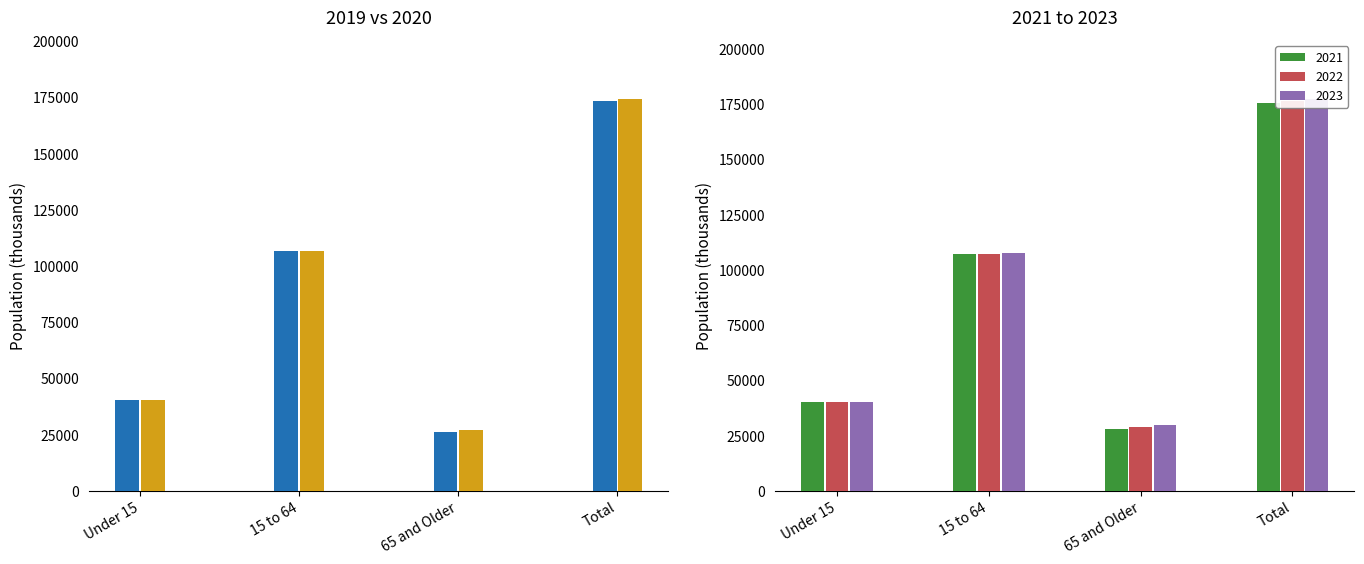

What is the value of the 2021 bar at the 2nd from the left?

107090.1